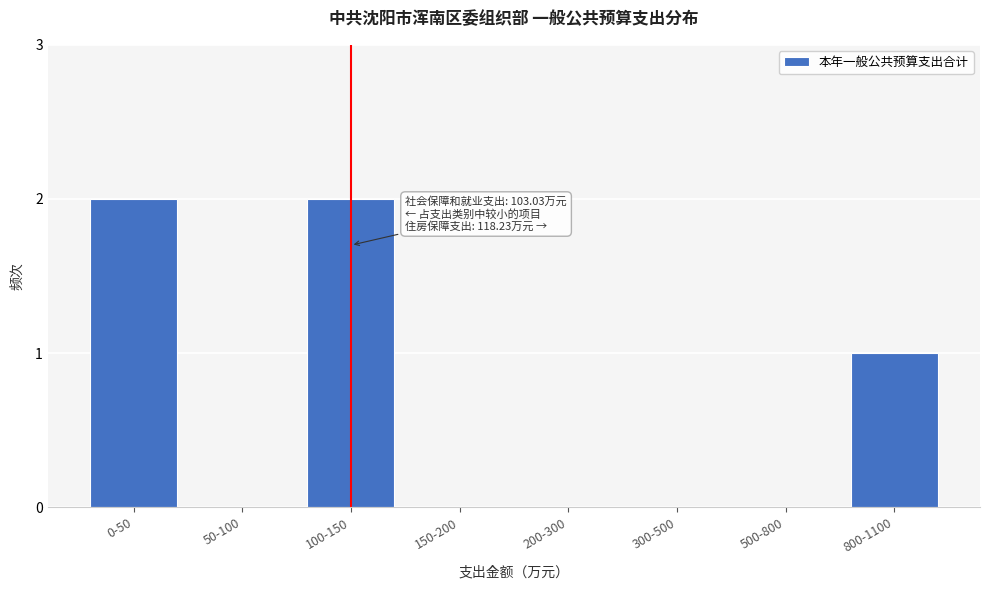

Reading left to right, what are all the values shown in this chart?

0-50=2	50-100=0	100-150=2	150-200=0	200-300=0	300-500=0	500-800=0	800-1100=1